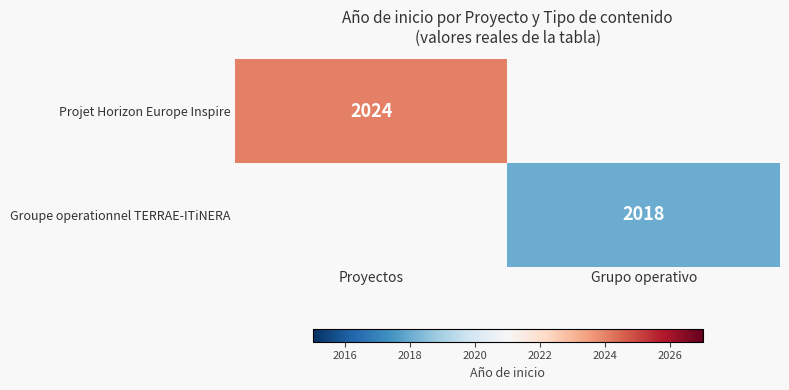

What is the greatest value displayed?

2024.0